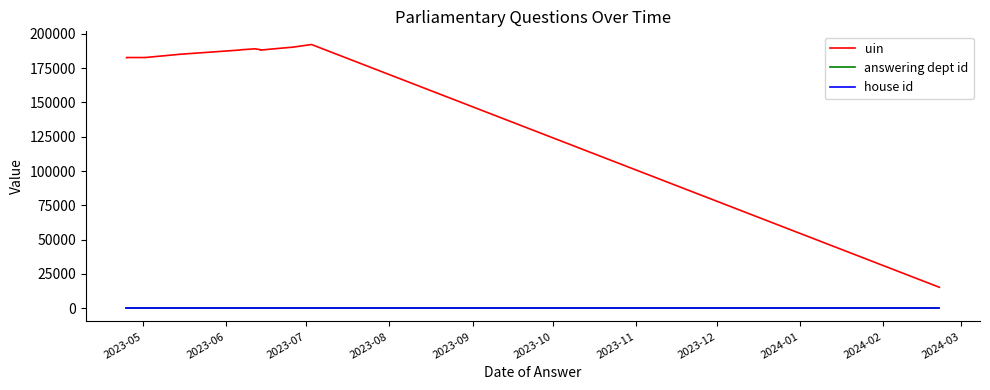

The answering dept id series shows 26 at 14. True or false?

False